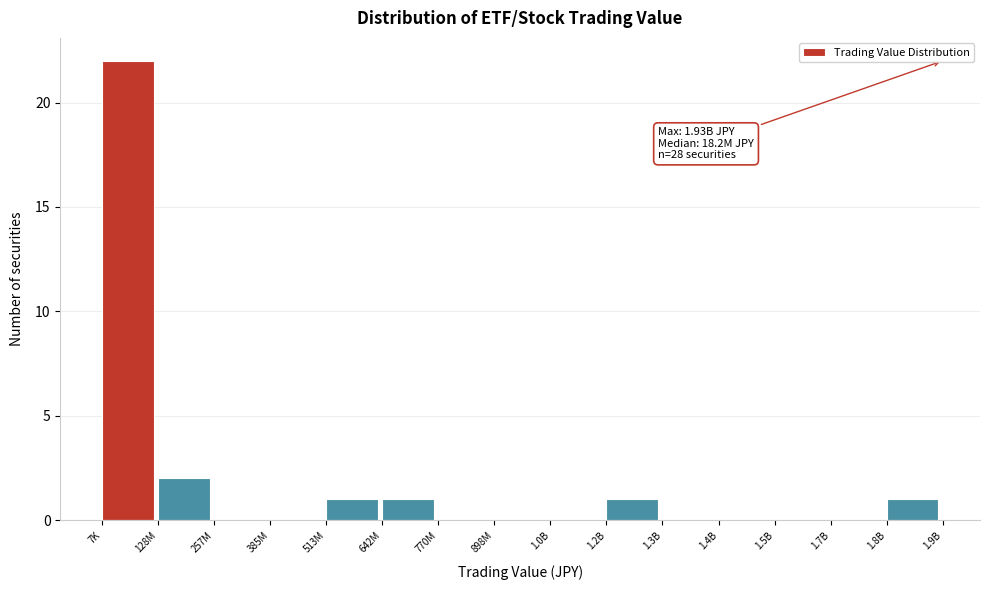

Reading left to right, transcribe all the data shown in this chart.

7K=22	128M=2	257M=0	385M=0	513M=1	642M=1	770M=0	898M=0	1.0B=0	1.2B=1	1.3B=0	1.4B=0	1.5B=0	1.7B=0	1.8B=1